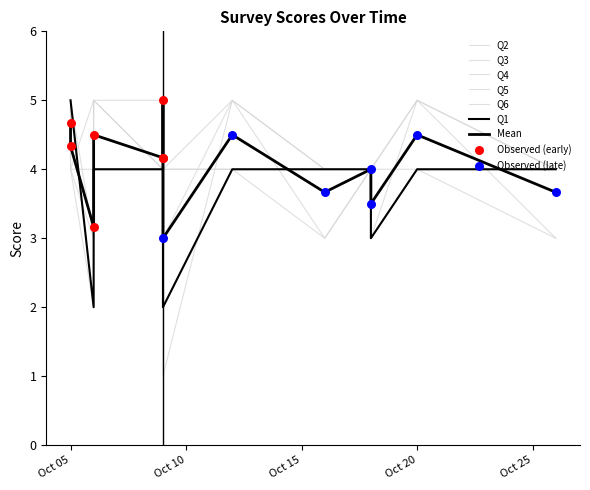

Is the value of Q5 at 2023-10-06 greater than the value of Q1 at 2023-10-18?

No